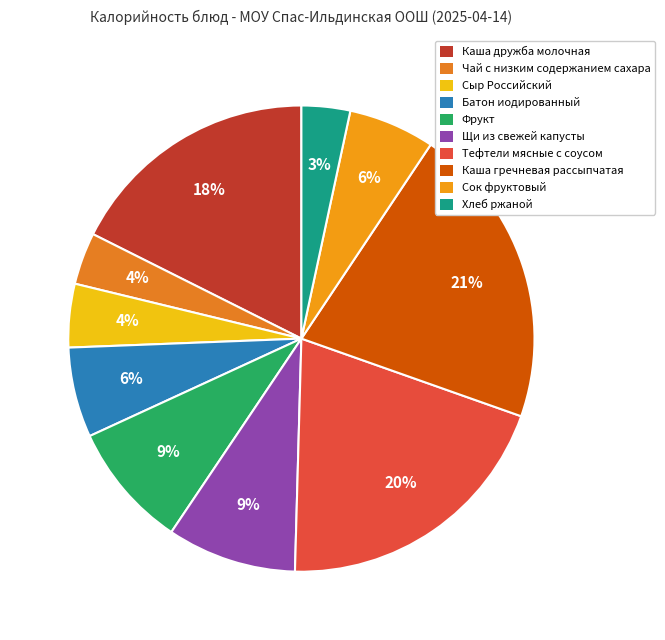

To the nearest percent, what is the average slice percentage?

10%